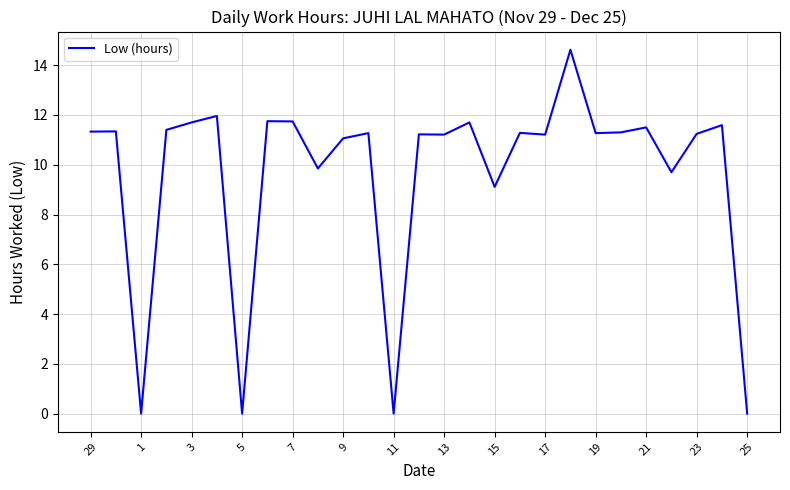

What is the difference between the maximum and minimum values?

14.6